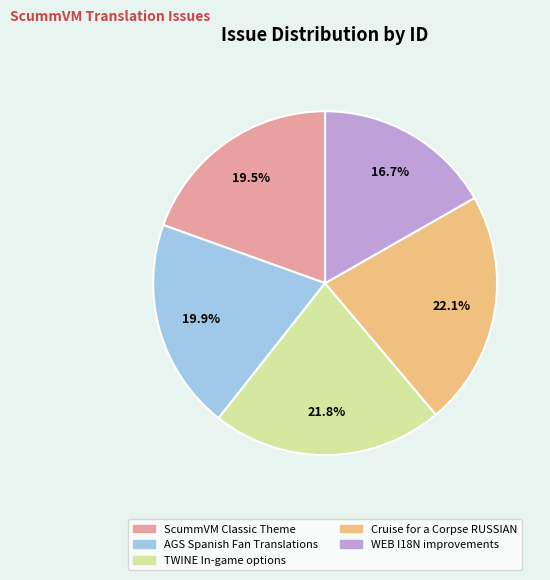

Which has a higher value, ScummVM Classic Theme or WEB I18N improvements?

ScummVM Classic Theme